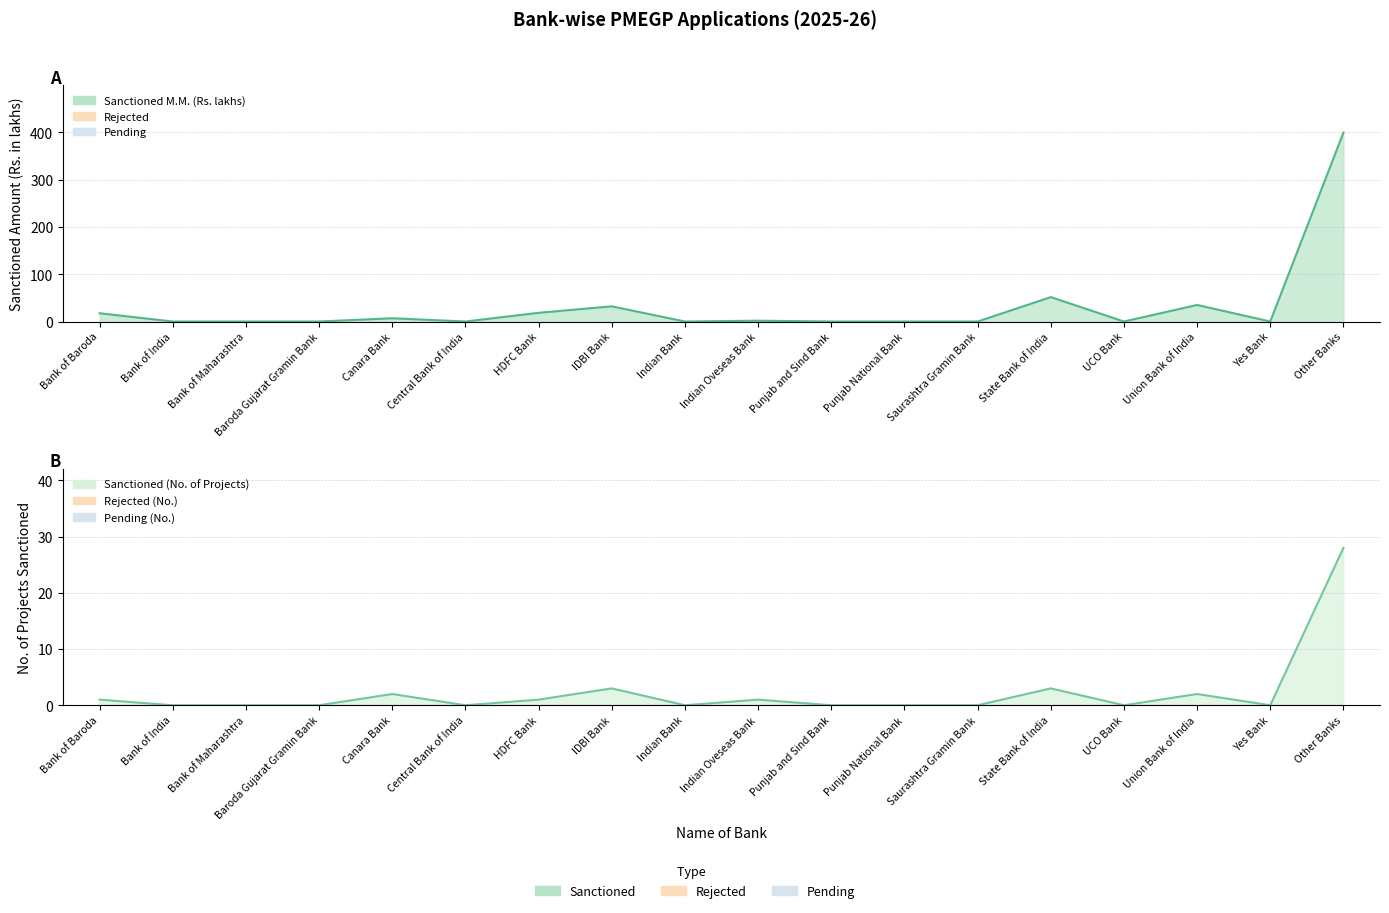

The value of Applications Pending (No.) at Central Bank of India is 0.0. True or false?

True